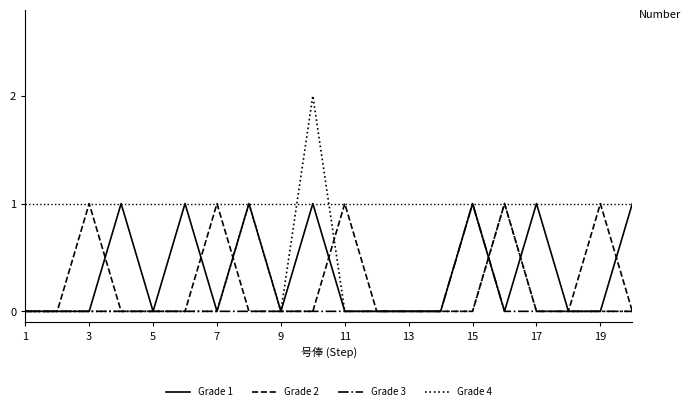

List the series in order of their overall mean, highest first.

Grade 1, Grade 2, Grade 4, Grade 3